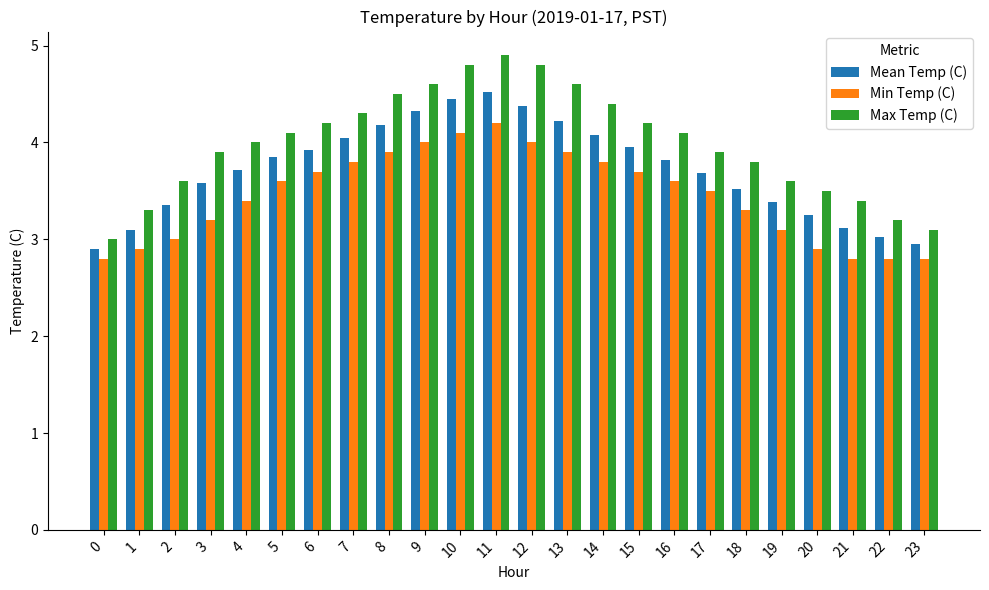

Is the value of Max Temp (C) at 12 greater than the value of Mean Temp (C) at 11?

Yes